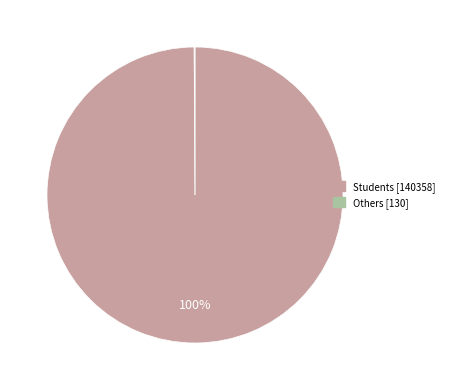

Does any single category account for the majority?

Yes